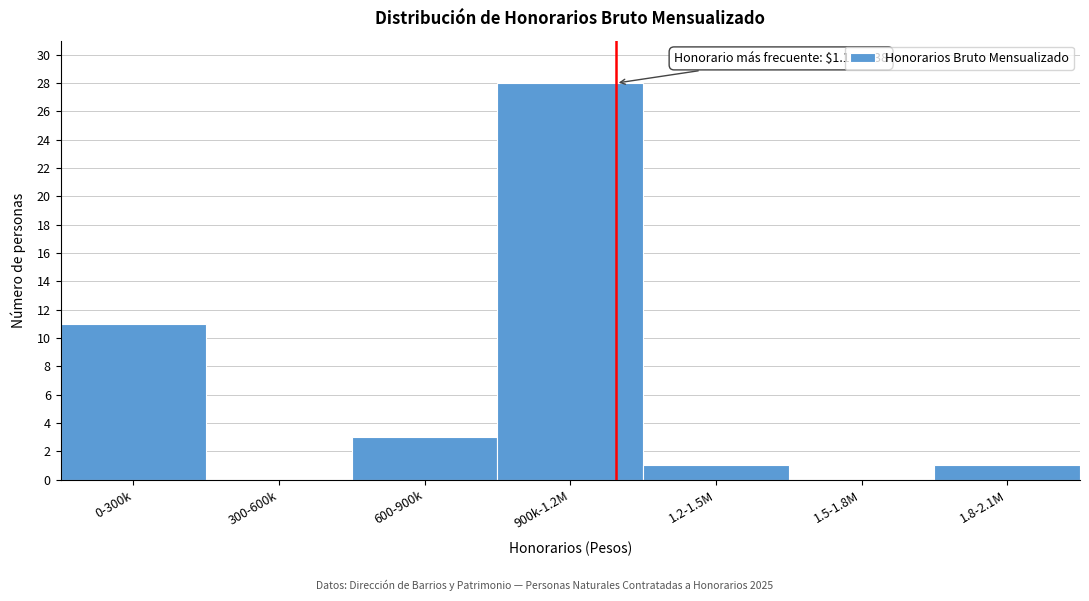

Reading right to left, extract all data points from this chart.

1.8-2.1M=1	1.5-1.8M=0	1.2-1.5M=1	900k-1.2M=28	600-900k=3	300-600k=0	0-300k=11